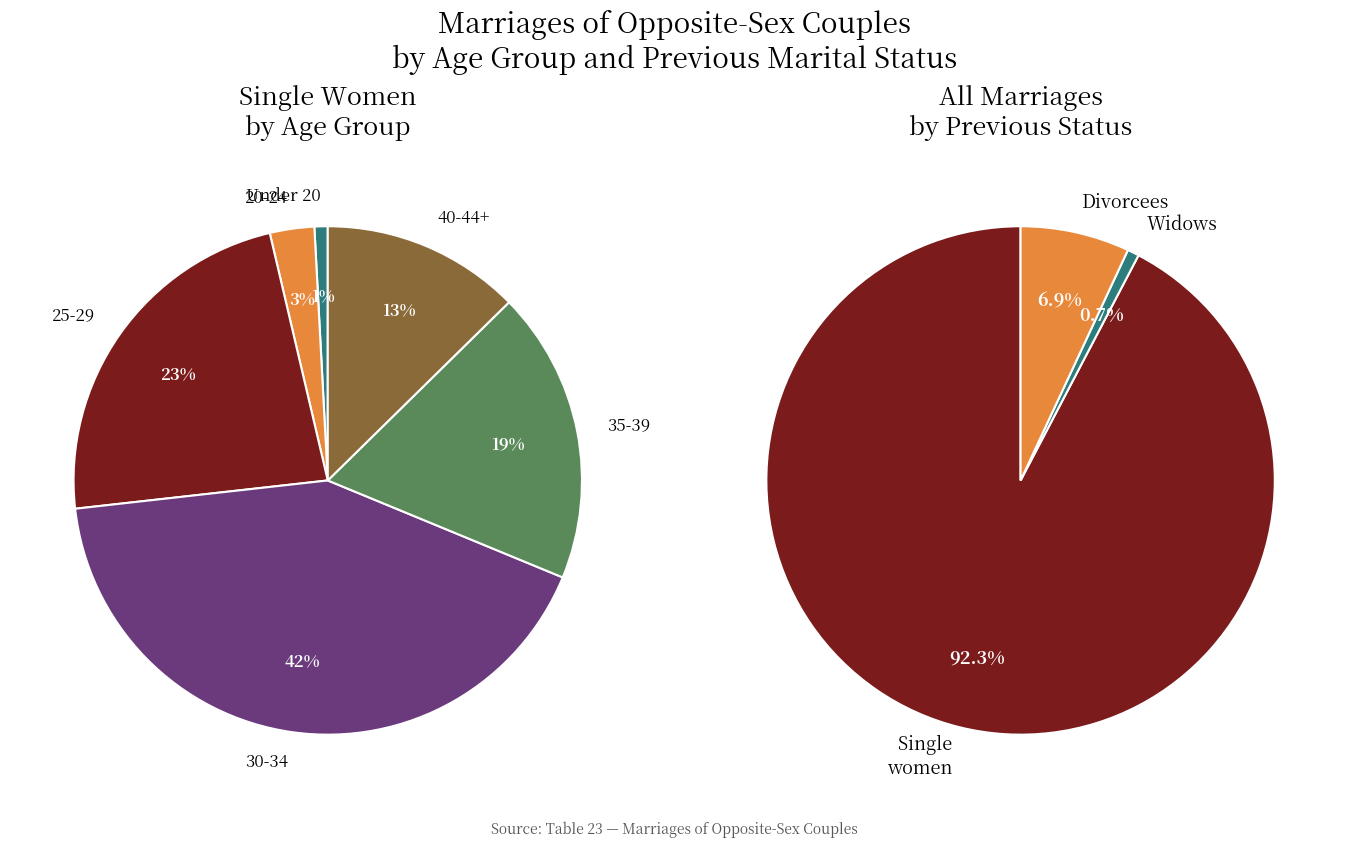

To the nearest percent, what is the difference between the largest and smallest slice percentages?

42%